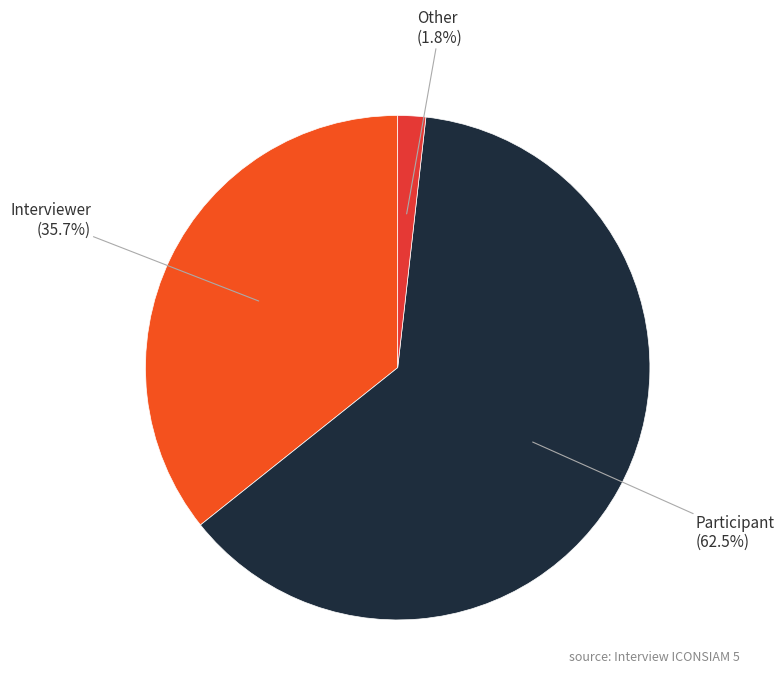

To the nearest percent, what percentage of the pie is Interviewer?

36%